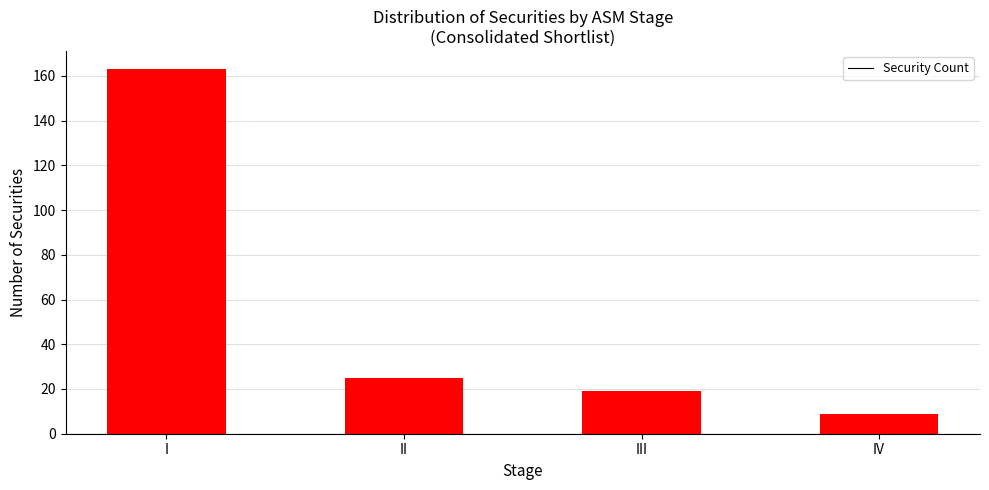

Does the chart contain any negative values?

No